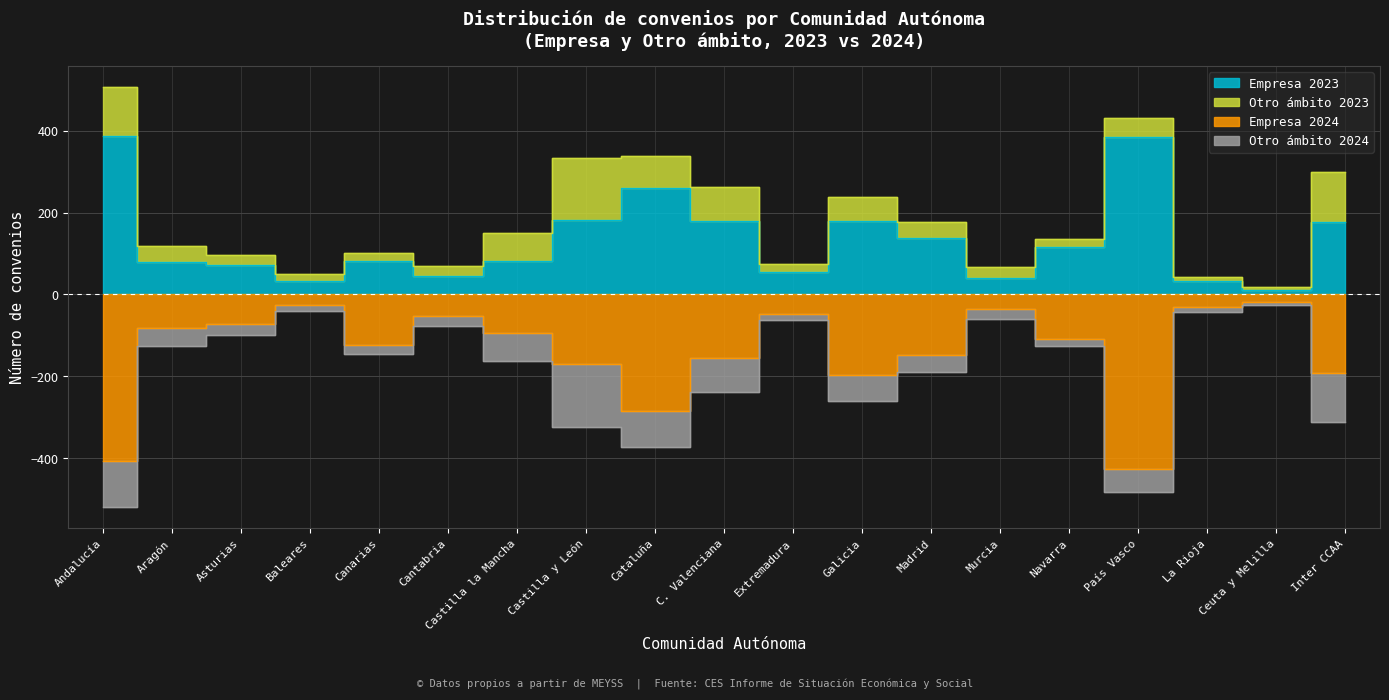

What is the difference between the Empresa 2024 values at Aragón and Madrid?

66